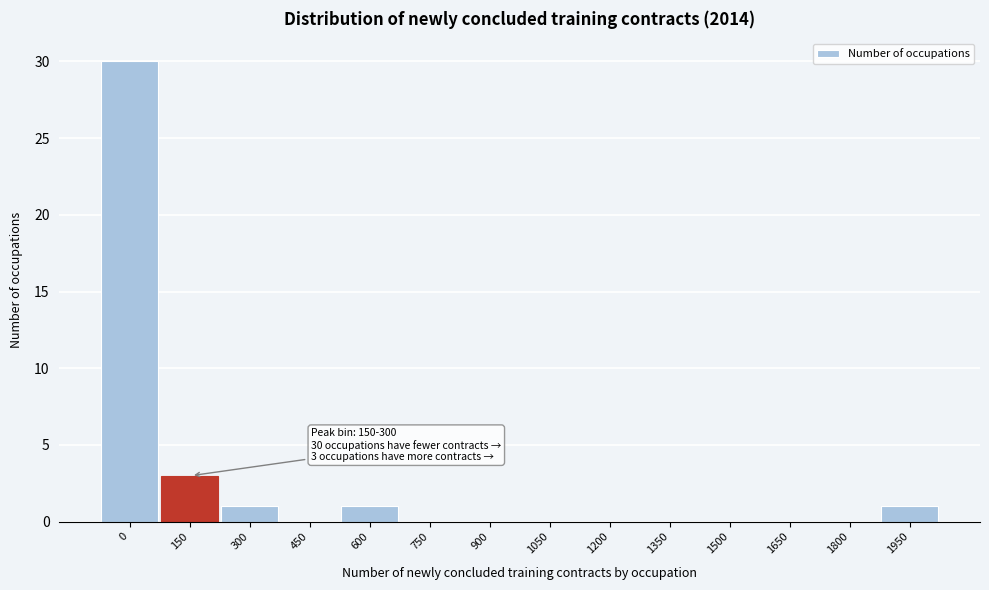

Reading right to left, list all the values displayed in this chart.

1950=1	1800=0	1650=0	1500=0	1350=0	1200=0	1050=0	900=0	750=0	600=1	450=0	300=1	150=3	0=30